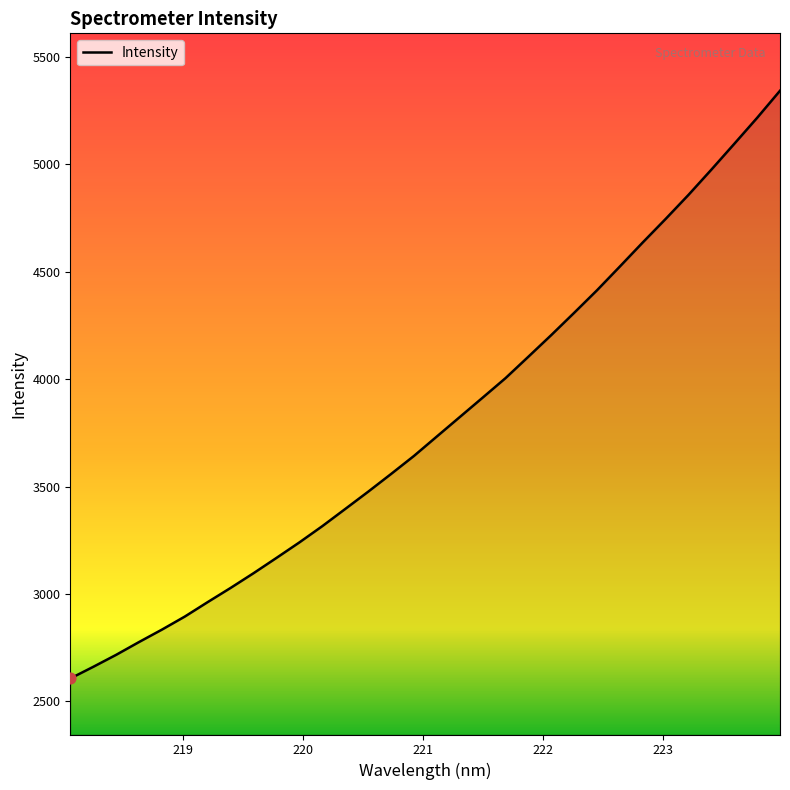

What is the maximum value shown in the chart?

5342.4